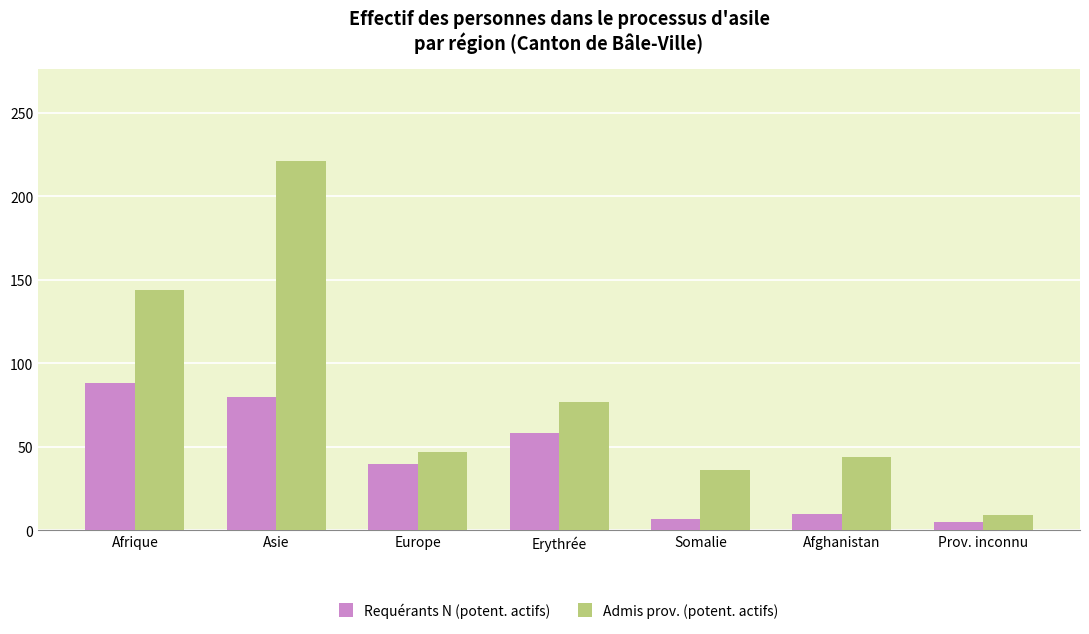

At Asie, list the series in order from largest to smallest.

Admis prov. (potent. actifs), Requérants N (potent. actifs)